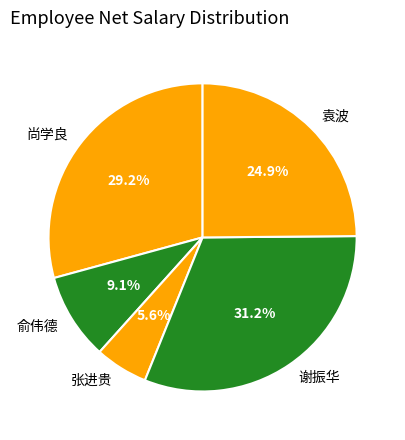

Is 尚学良 the majority of the pie?

No